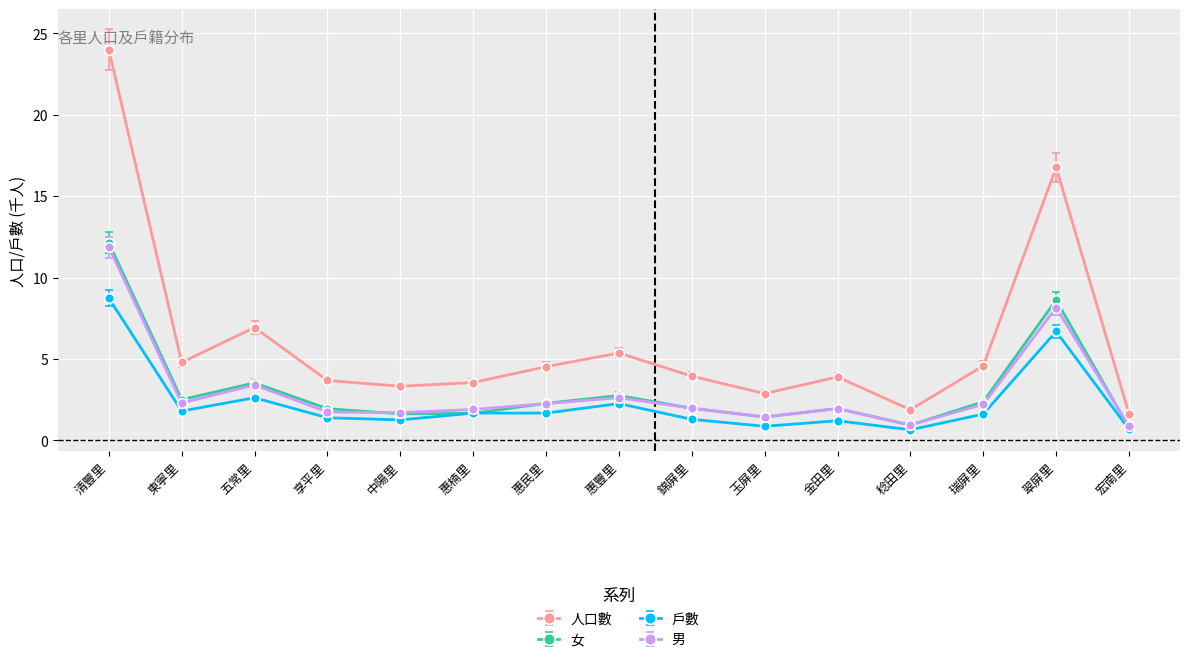

Which series has the largest range (max minus min)?

人口數